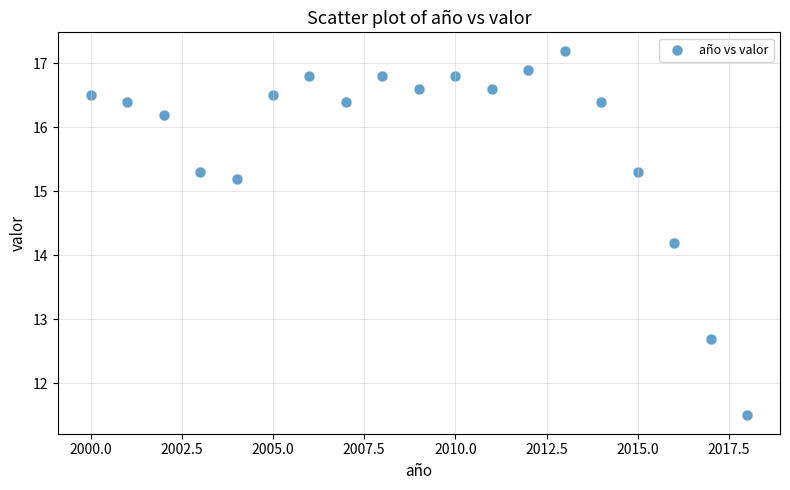

What is the range of X values (max minus min)?

18.0